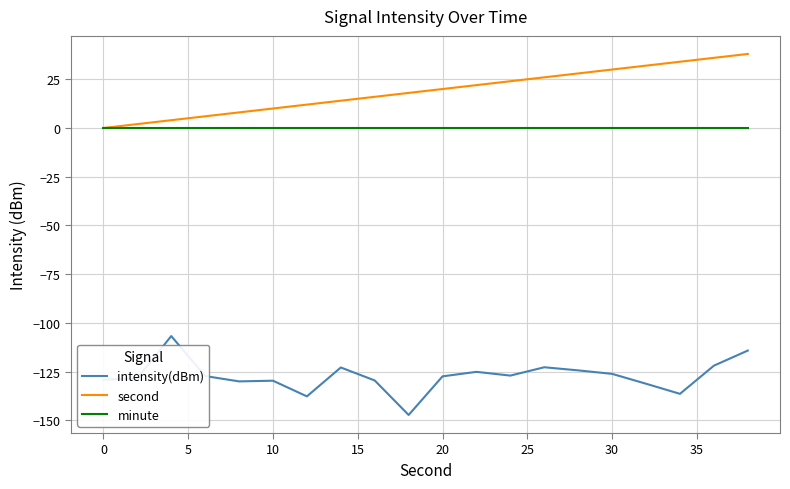

Which series has the largest total across all categories?

second